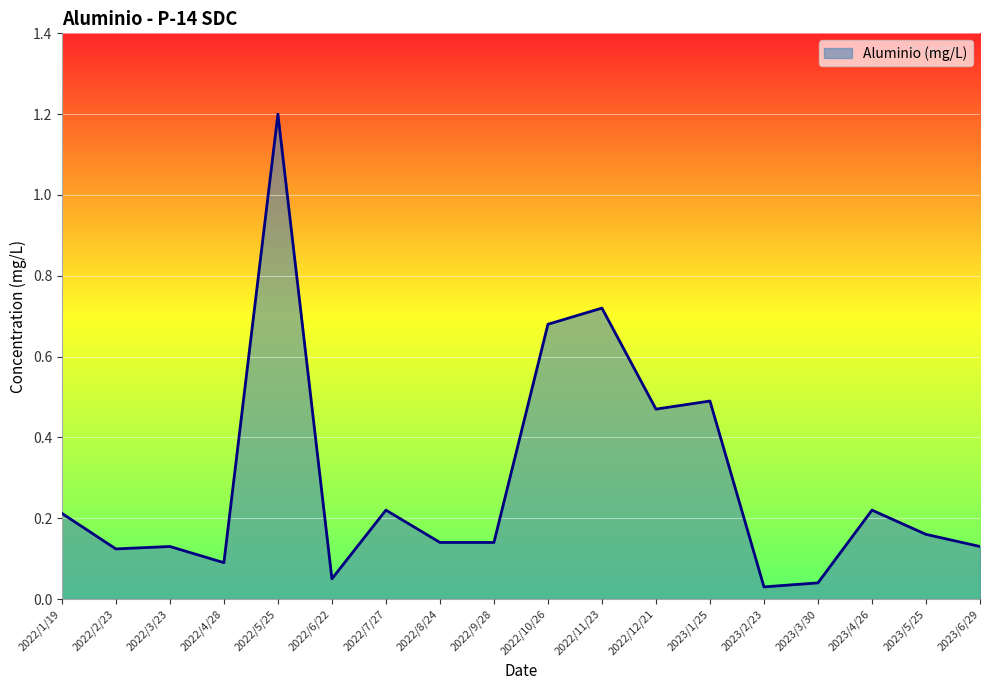

What position from the right is 2022/12/21?

7